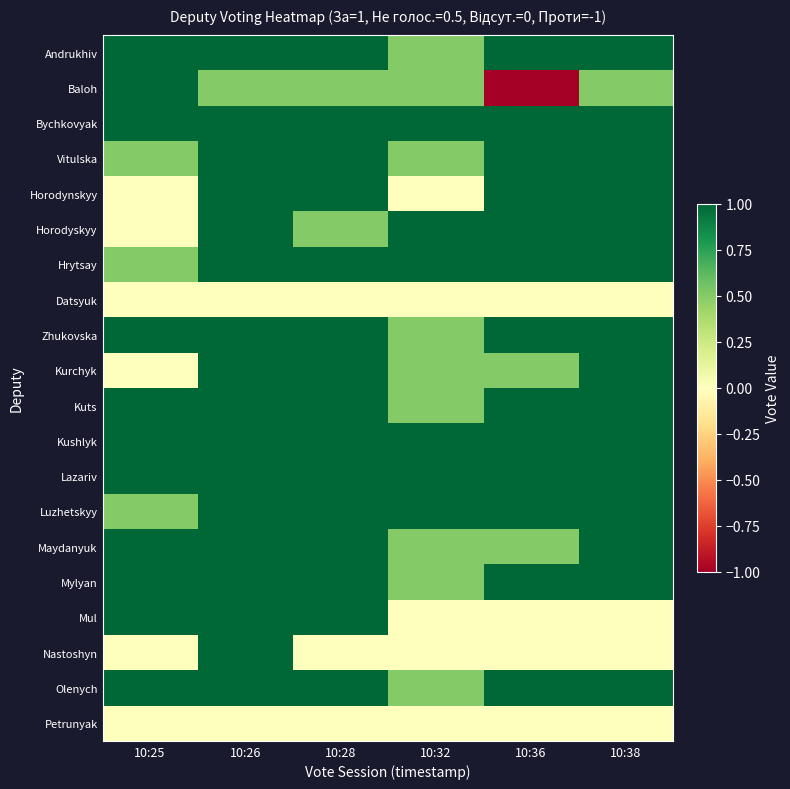

Reading left to right, extract all data points from this chart.

Andrukhiv: 10:25=1.0	10:26=1.0	10:28=1.0	10:32=0.5	10:36=1.0	10:38=1.0
Baloh: 10:25=1.0	10:26=0.5	10:28=0.5	10:32=0.5	10:36=-1.0	10:38=0.5
Bychkovyak: 10:25=1.0	10:26=1.0	10:28=1.0	10:32=1.0	10:36=1.0	10:38=1.0
Vitulska: 10:25=0.5	10:26=1.0	10:28=1.0	10:32=0.5	10:36=1.0	10:38=1.0
Horodynskyy: 10:25=0.0	10:26=1.0	10:28=1.0	10:32=0.0	10:36=1.0	10:38=1.0
Horodyskyy: 10:25=0.0	10:26=1.0	10:28=0.5	10:32=1.0	10:36=1.0	10:38=1.0
Hrytsay: 10:25=0.5	10:26=1.0	10:28=1.0	10:32=1.0	10:36=1.0	10:38=1.0
Datsyuk: 10:25=0.0	10:26=0.0	10:28=0.0	10:32=0.0	10:36=0.0	10:38=0.0
Zhukovska: 10:25=1.0	10:26=1.0	10:28=1.0	10:32=0.5	10:36=1.0	10:38=1.0
Kurchyk: 10:25=0.0	10:26=1.0	10:28=1.0	10:32=0.5	10:36=0.5	10:38=1.0
Kuts: 10:25=1.0	10:26=1.0	10:28=1.0	10:32=0.5	10:36=1.0	10:38=1.0
Kushlyk: 10:25=1.0	10:26=1.0	10:28=1.0	10:32=1.0	10:36=1.0	10:38=1.0
Lazariv: 10:25=1.0	10:26=1.0	10:28=1.0	10:32=1.0	10:36=1.0	10:38=1.0
Luzhetskyy: 10:25=0.5	10:26=1.0	10:28=1.0	10:32=1.0	10:36=1.0	10:38=1.0
Maydanyuk: 10:25=1.0	10:26=1.0	10:28=1.0	10:32=0.5	10:36=0.5	10:38=1.0
Mylyan: 10:25=1.0	10:26=1.0	10:28=1.0	10:32=0.5	10:36=1.0	10:38=1.0
Mul: 10:25=1.0	10:26=1.0	10:28=1.0	10:32=0.0	10:36=0.0	10:38=0.0
Nastoshyn: 10:25=0.0	10:26=1.0	10:28=0.0	10:32=0.0	10:36=0.0	10:38=0.0
Olenych: 10:25=1.0	10:26=1.0	10:28=1.0	10:32=0.5	10:36=1.0	10:38=1.0
Petrunyak: 10:25=0.0	10:26=0.0	10:28=0.0	10:32=0.0	10:36=0.0	10:38=0.0